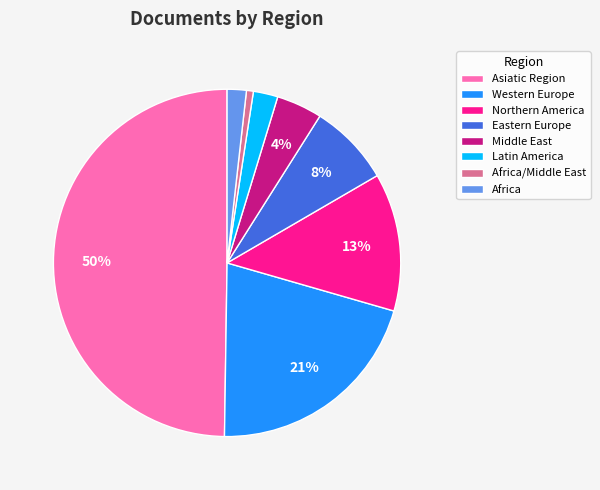

Combined, do Africa and Latin America account for over 50%?

No